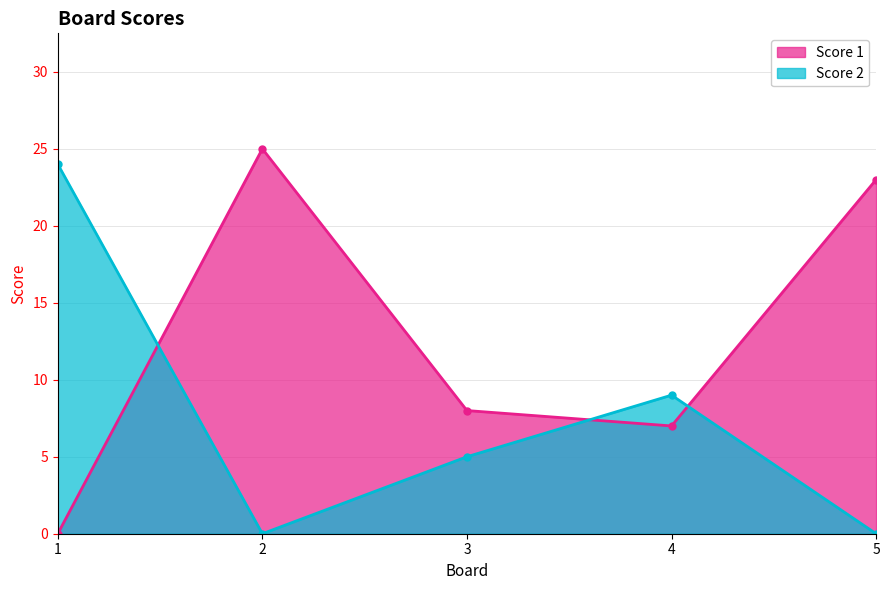

How many values in Score 2 are above zero?

3